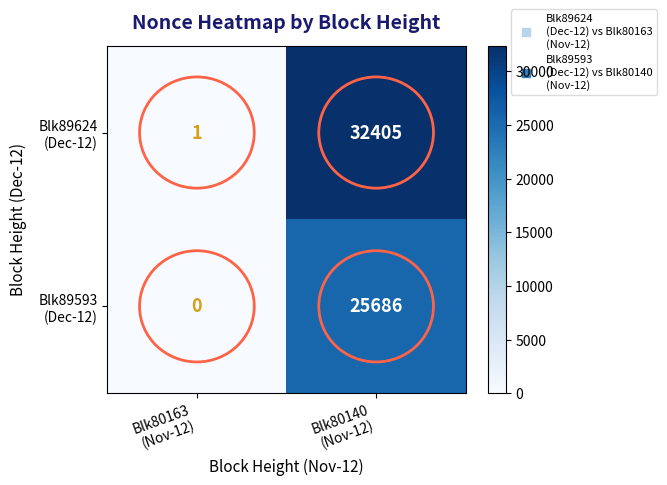

What is the maximum value shown in the chart?

32405